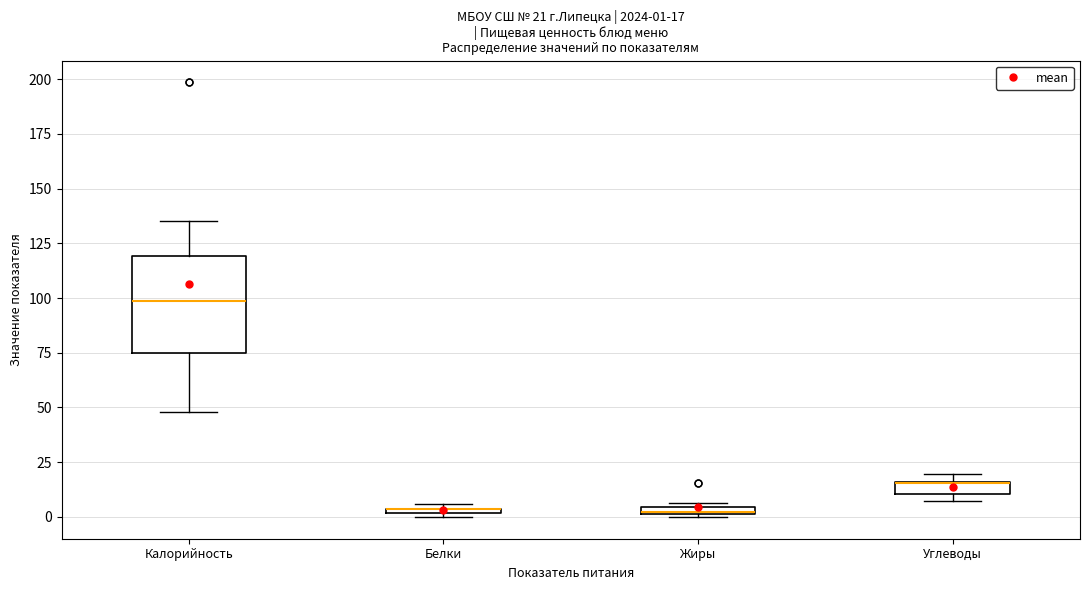

Which box is the tallest, from its lower edge to its upper edge?

Калорийность